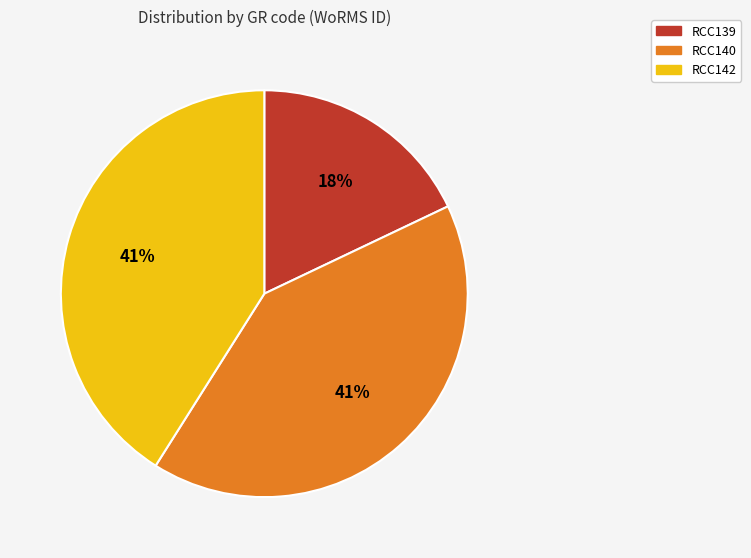

True or false: RCC140 accounts for 41% of the total.

True